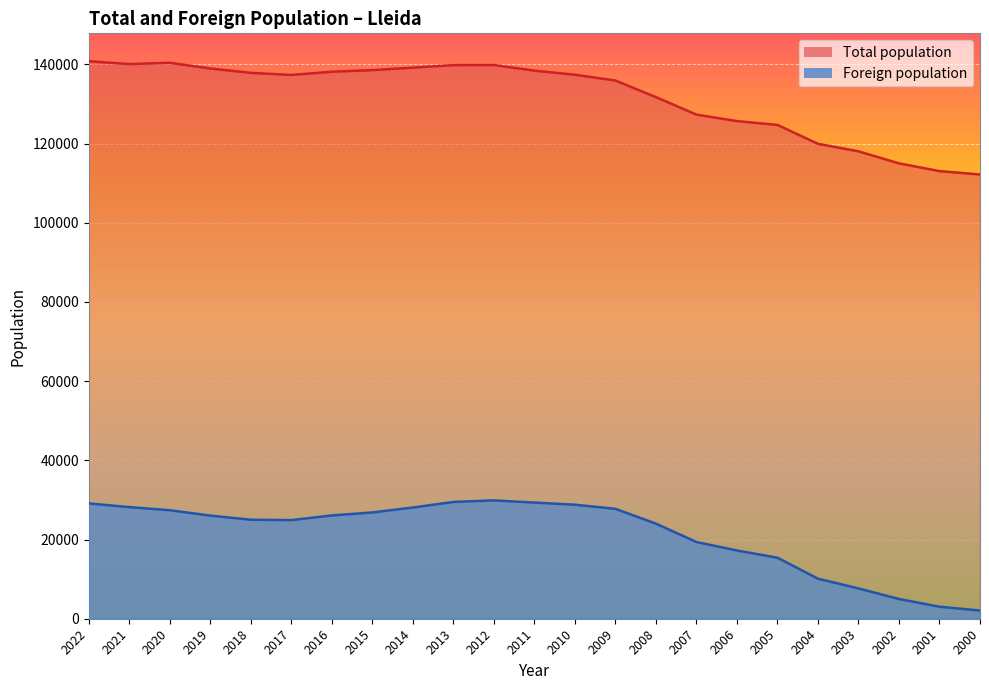

What is the difference between the maximum and minimum values in the Total population series?

28603